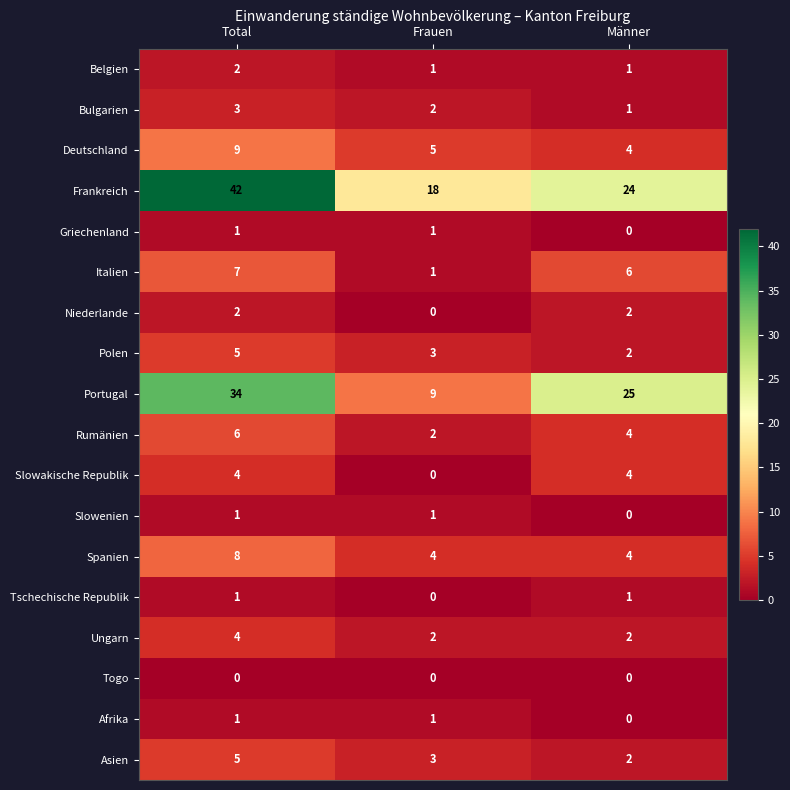

True or false: Rumänien has a value of 6 at Männer.

False